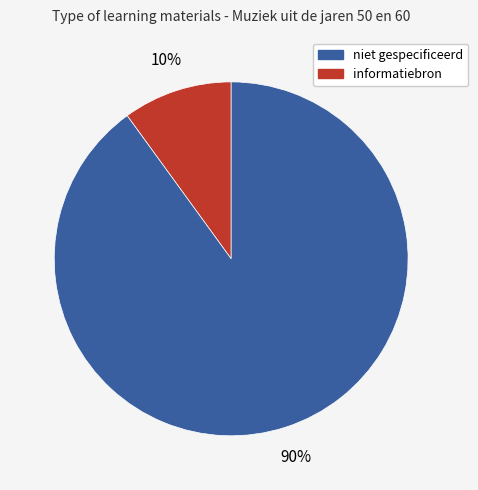

Does any single category account for the majority?

Yes